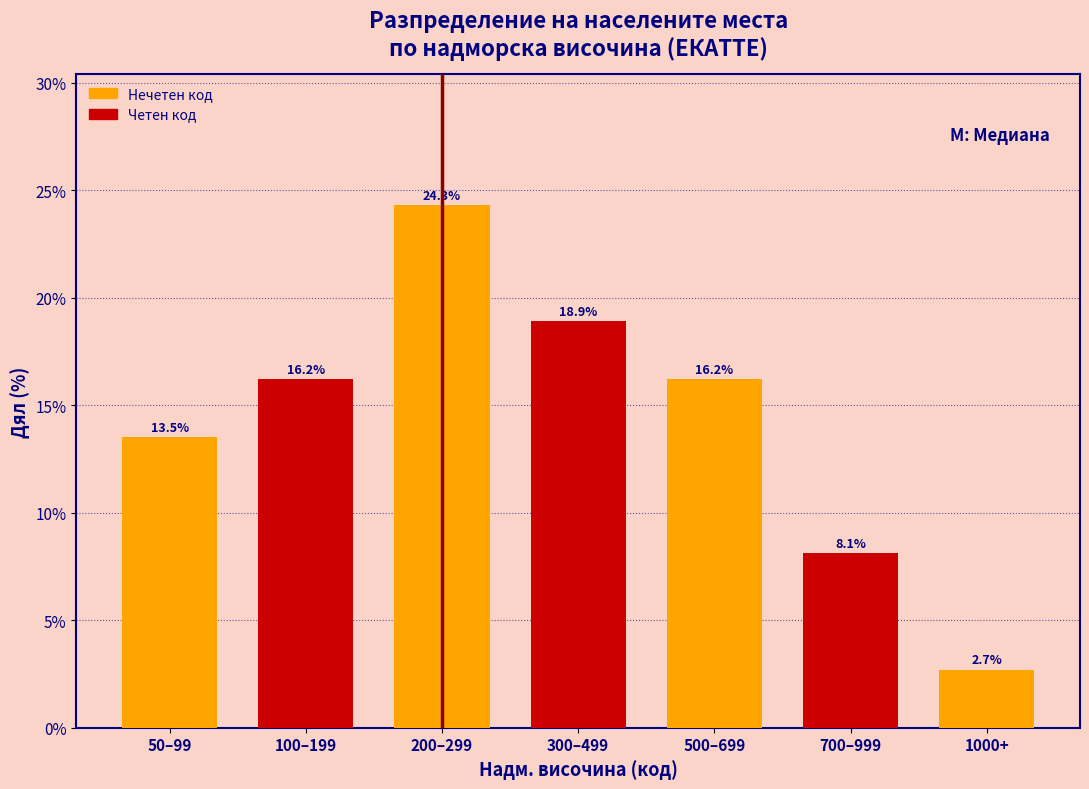

Reading right to left, what are all the values shown in this chart?

2.7	8.1	16.2	18.9	24.3	16.2	13.5